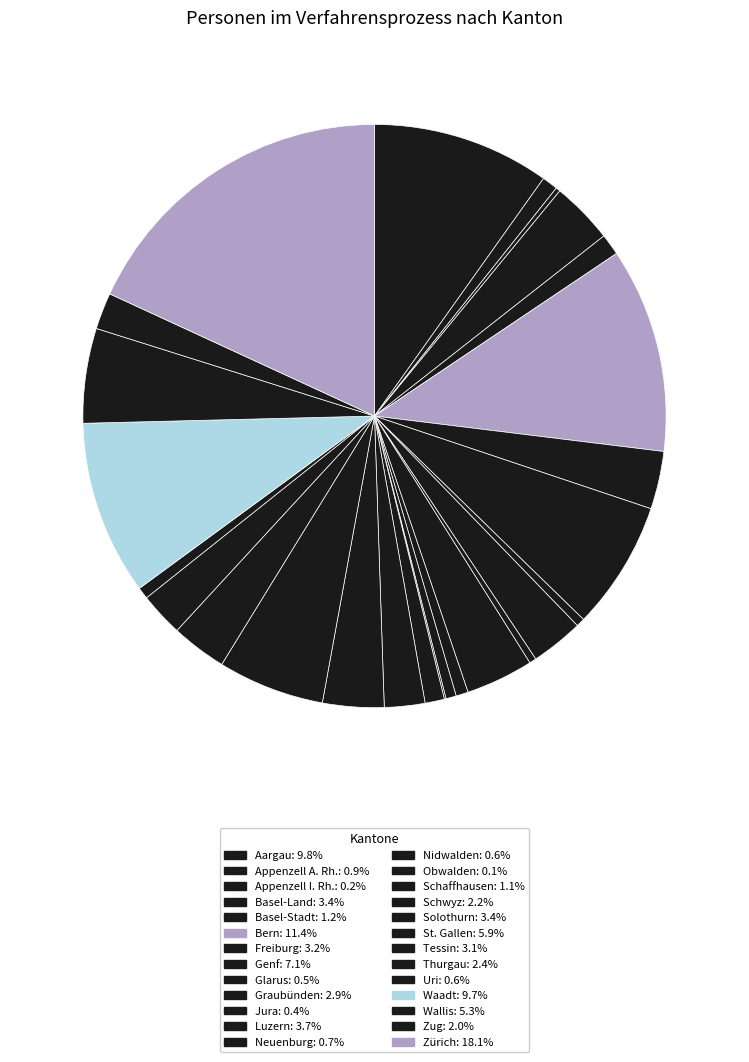

True or false: Schwyz accounts for 2% of the total.

True